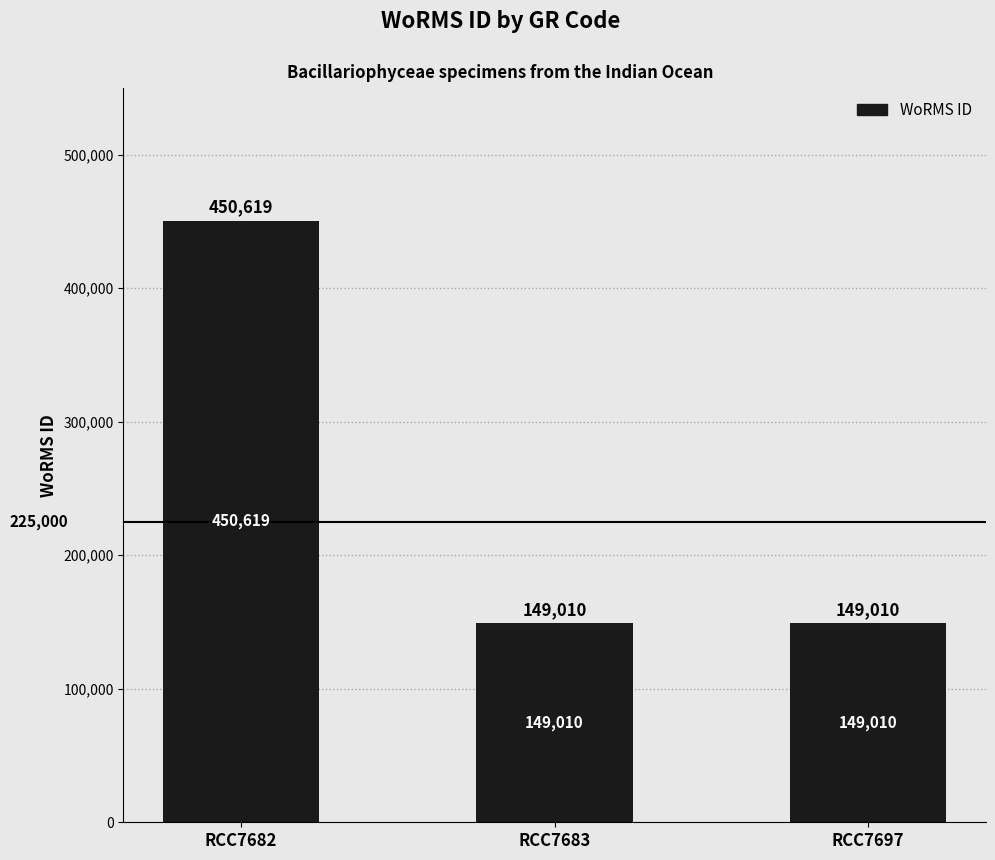

The chart shows a value of 156337 at RCC7682. True or false?

False